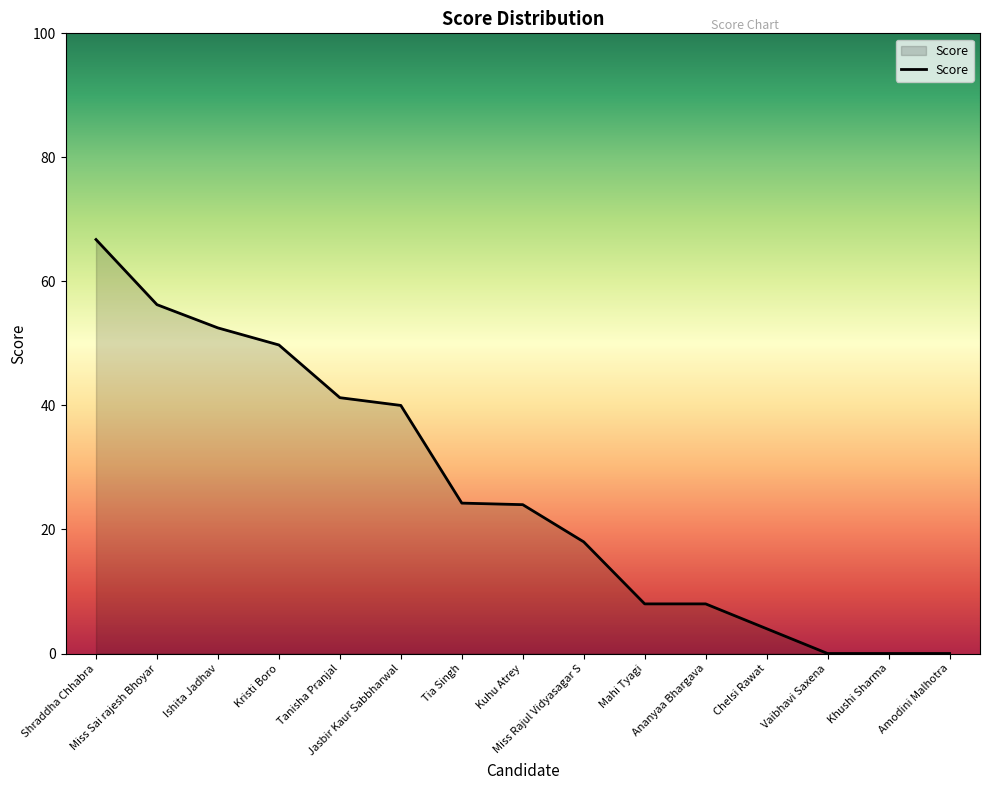

What is the maximum value shown in the chart?

66.8